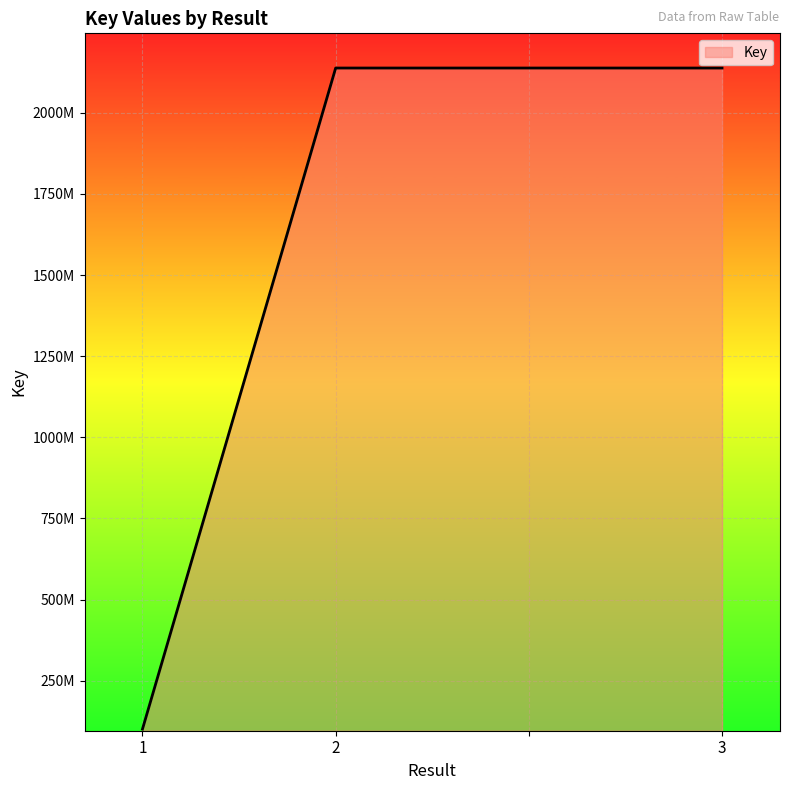

True or false: there are more than 0 points higher than both neighbors.

False